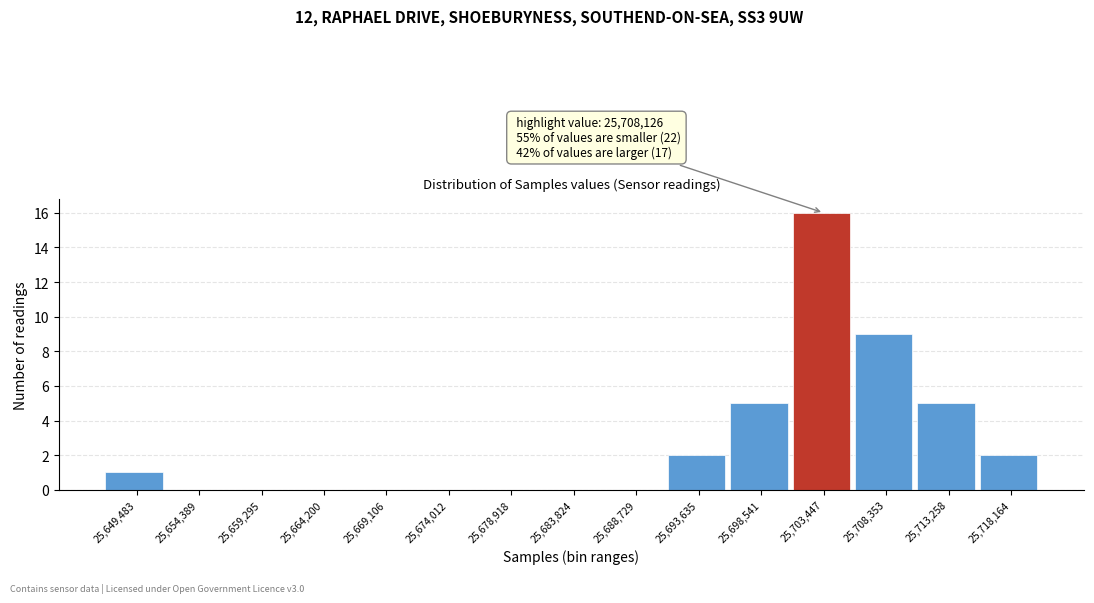

Reading left to right, extract all data points from this chart.

25,649,483=1	25,654,389=0	25,659,295=0	25,664,200=0	25,669,106=0	25,674,012=0	25,678,918=0	25,683,824=0	25,688,729=0	25,693,635=2	25,698,541=5	25,703,447=16	25,708,353=9	25,713,258=5	25,718,164=2